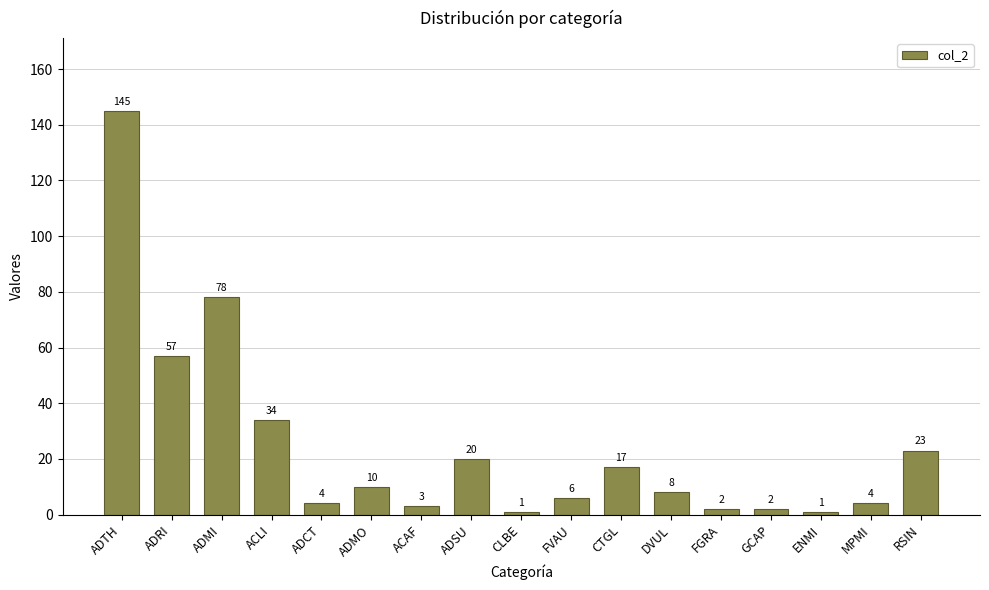

The value at ADTH is 89. True or false?

False